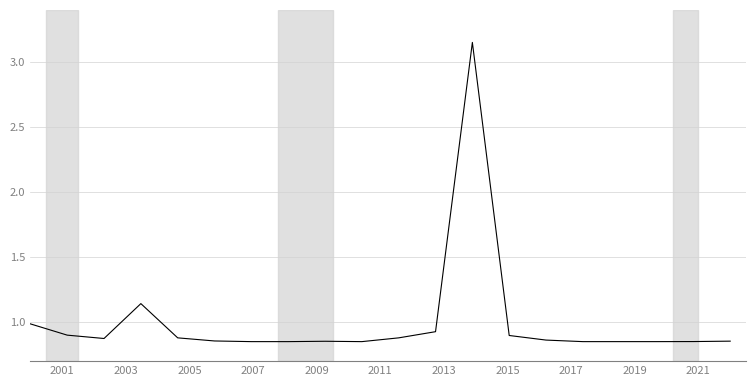

What is the difference between the maximum and minimum values?

2.3